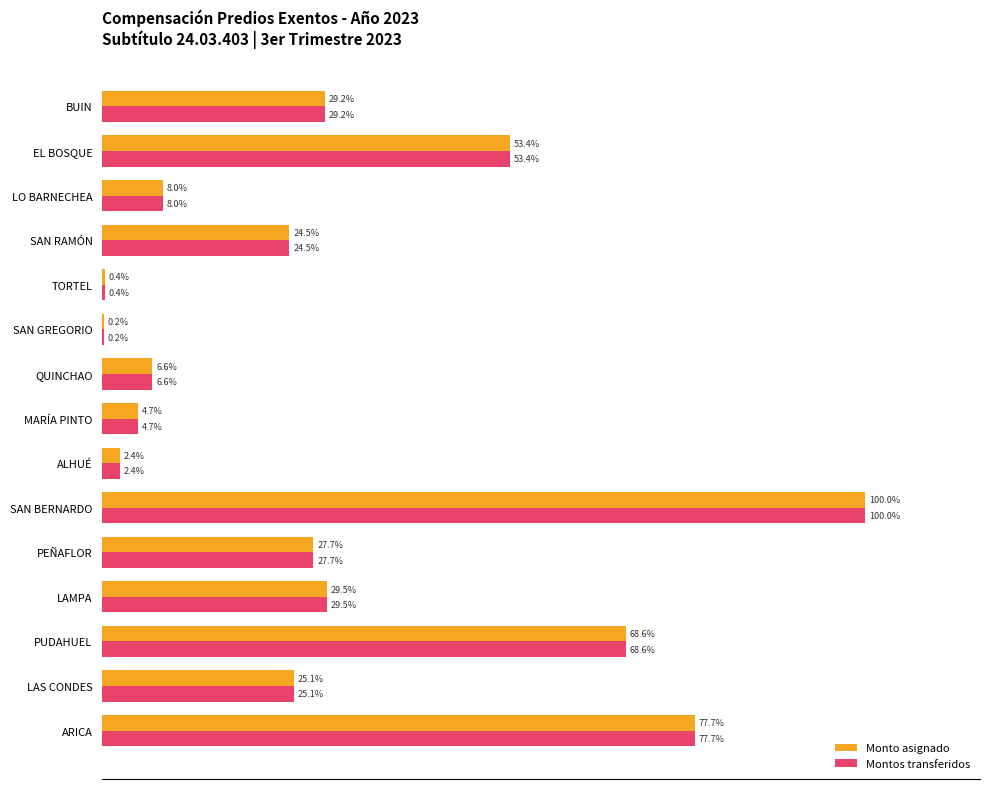

Where is Monto asignado nearest to the value 50?

EL BOSQUE